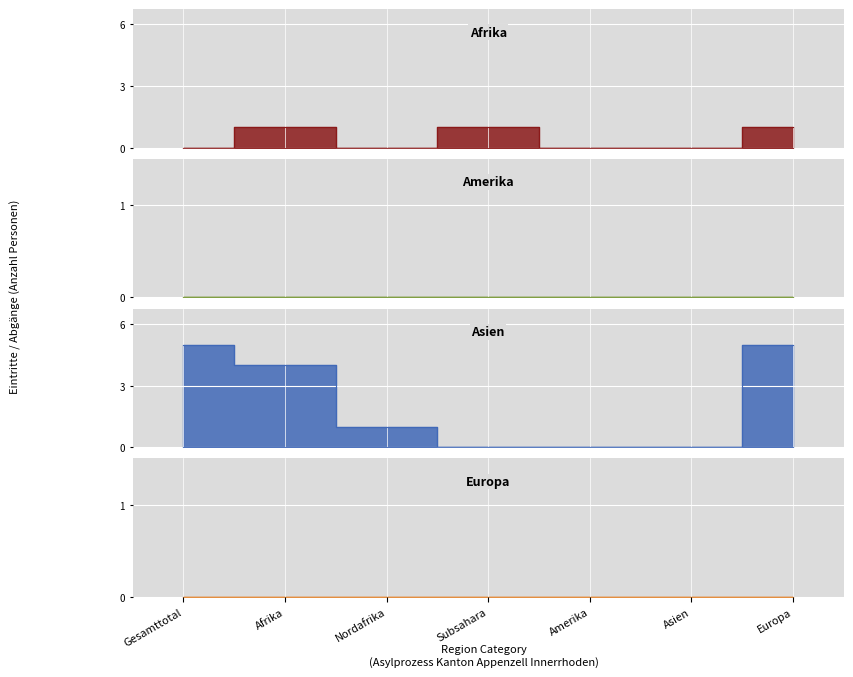

What are all the series names shown in the legend?

Afrika, Asien, Europa, Amerika